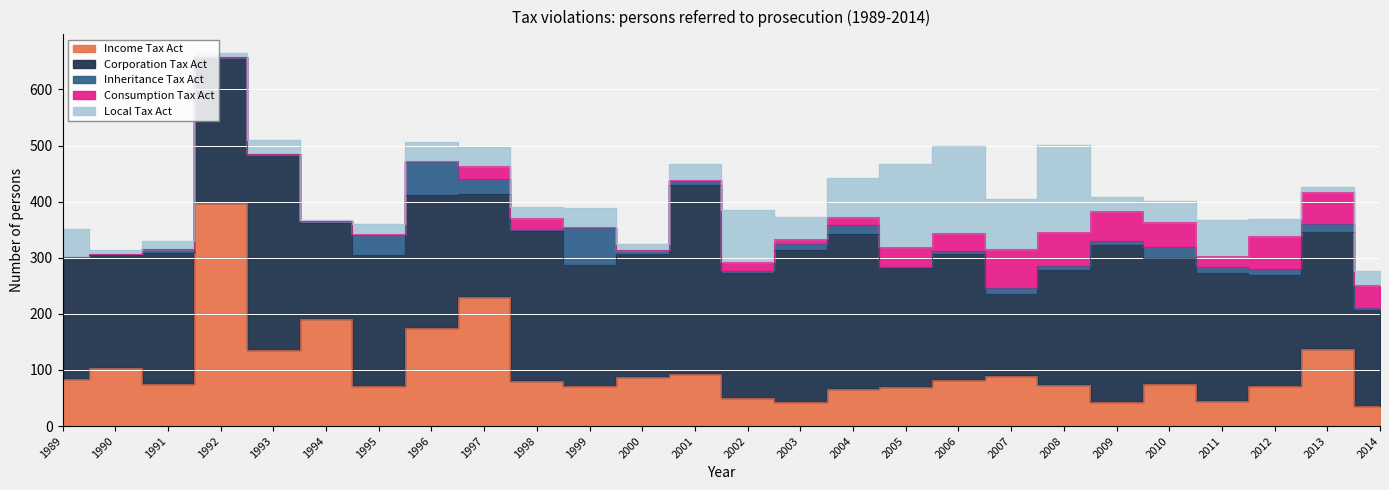

What is the sum of the Corporation Tax Act values at 1993 and 2005?

562